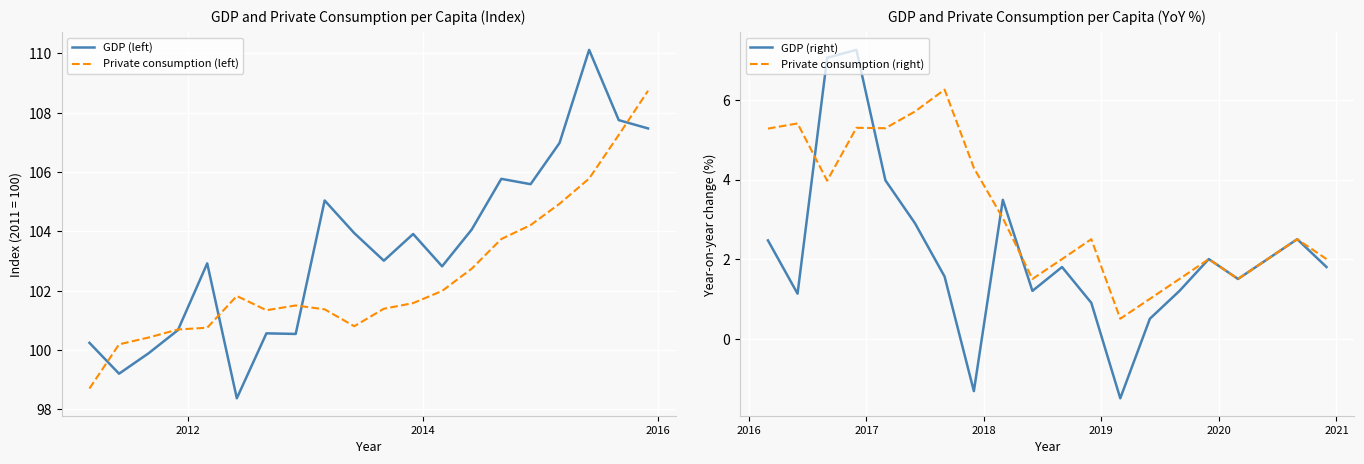

How many series are shown in this chart?

4